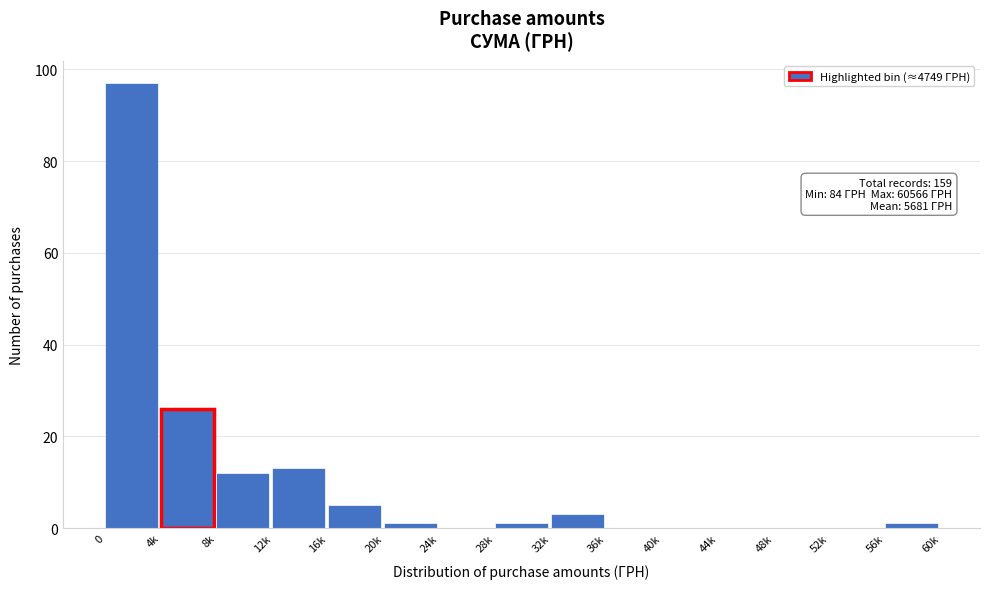

Reading left to right, extract all data points from this chart.

0=97	4k=26	8k=12	12k=13	16k=5	20k=1	24k=0	28k=1	32k=3	36k=0	40k=0	44k=0	48k=0	52k=0	56k=1